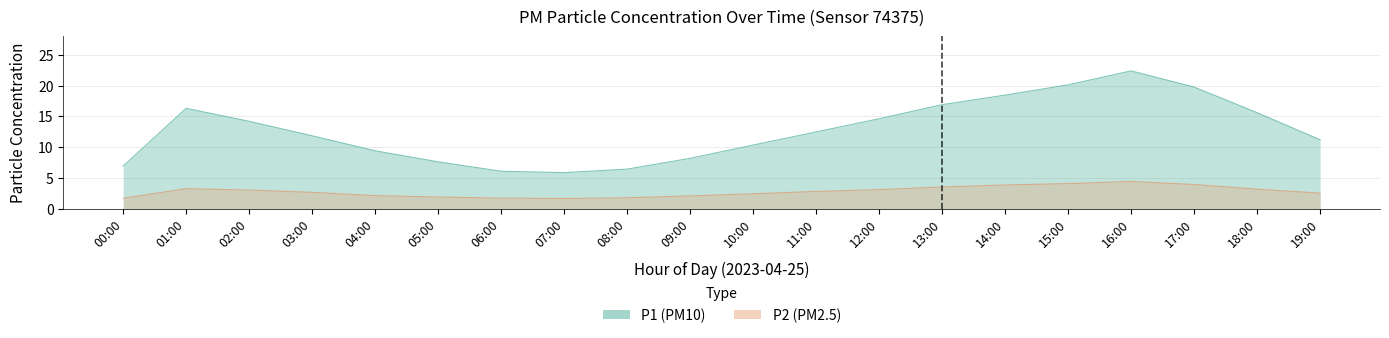

What is the label of the 10th point from the right?

10:00